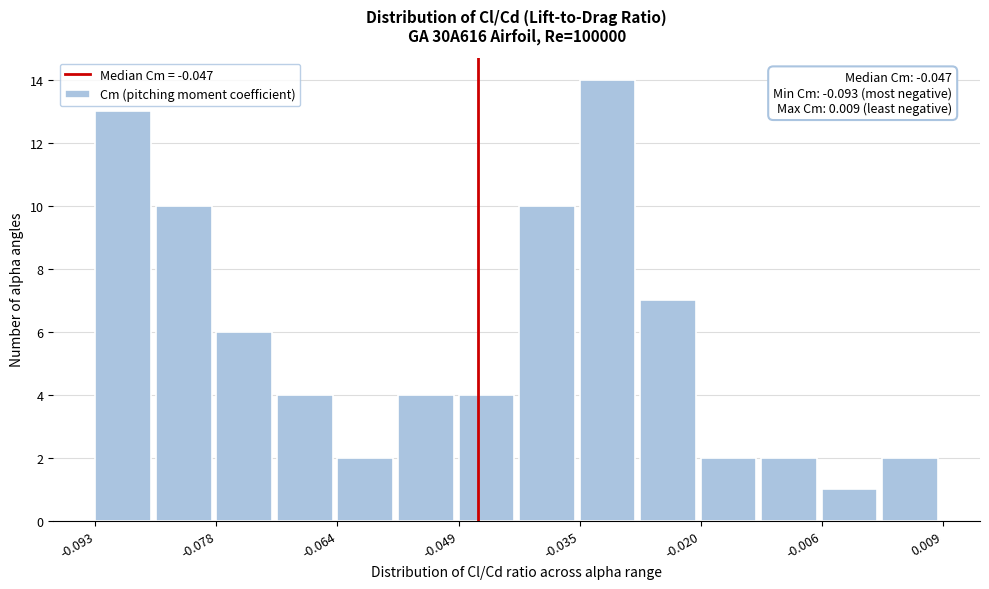

Read against the x-axis, roughly where is the centre of the tallest bar?

-0.032